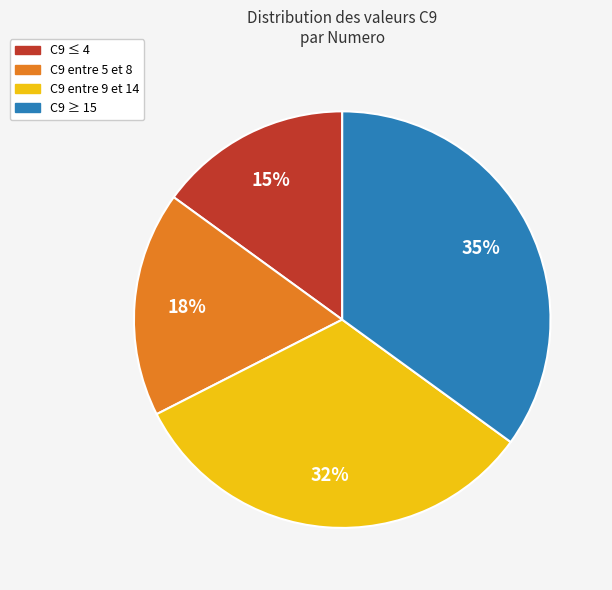

Count the number of slices in the pie.

4